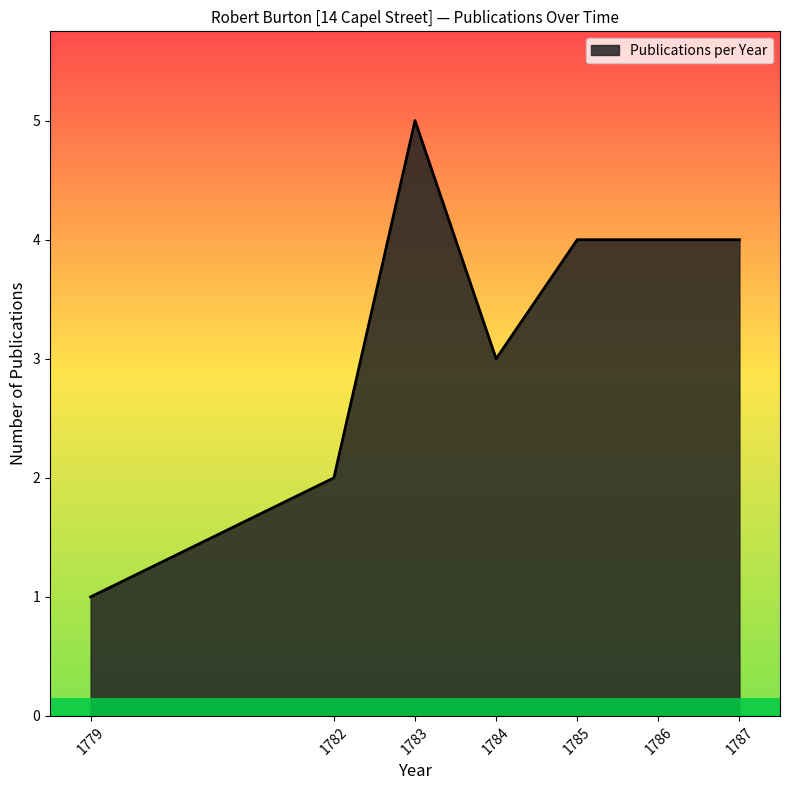

At which category does the chart reach its peak across all series?

1783